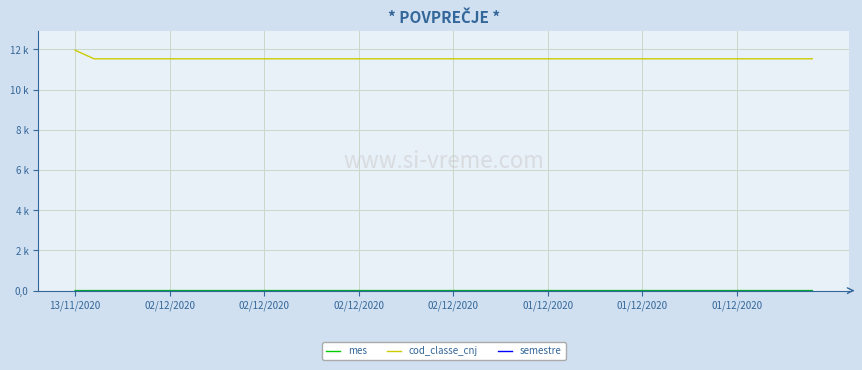

Which series has the widest spread of values?

cod_classe_cnj